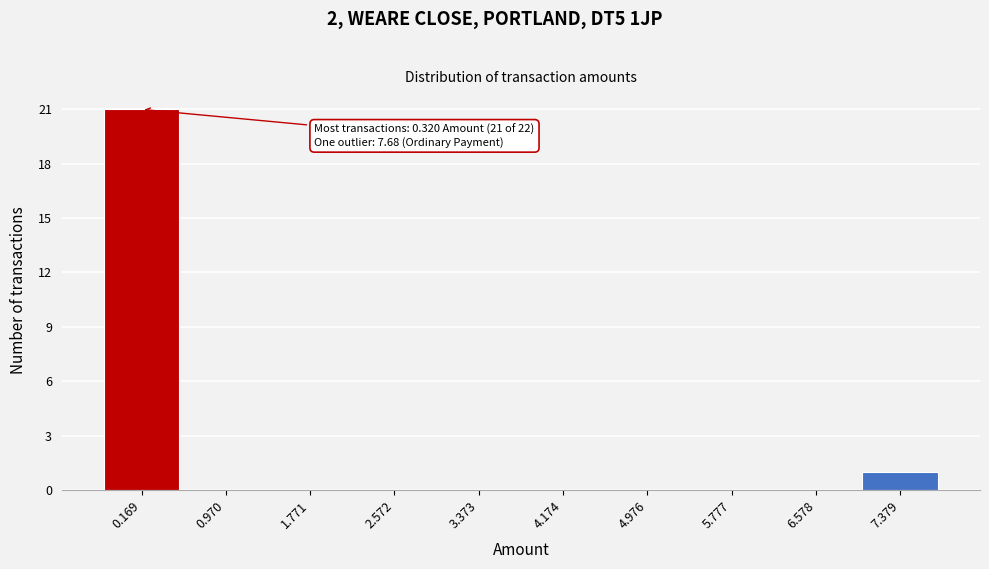

Reading left to right, list all the values displayed in this chart.

0.169=21	0.970=0	1.771=0	2.572=0	3.373=0	4.174=0	4.976=0	5.777=0	6.578=0	7.379=1